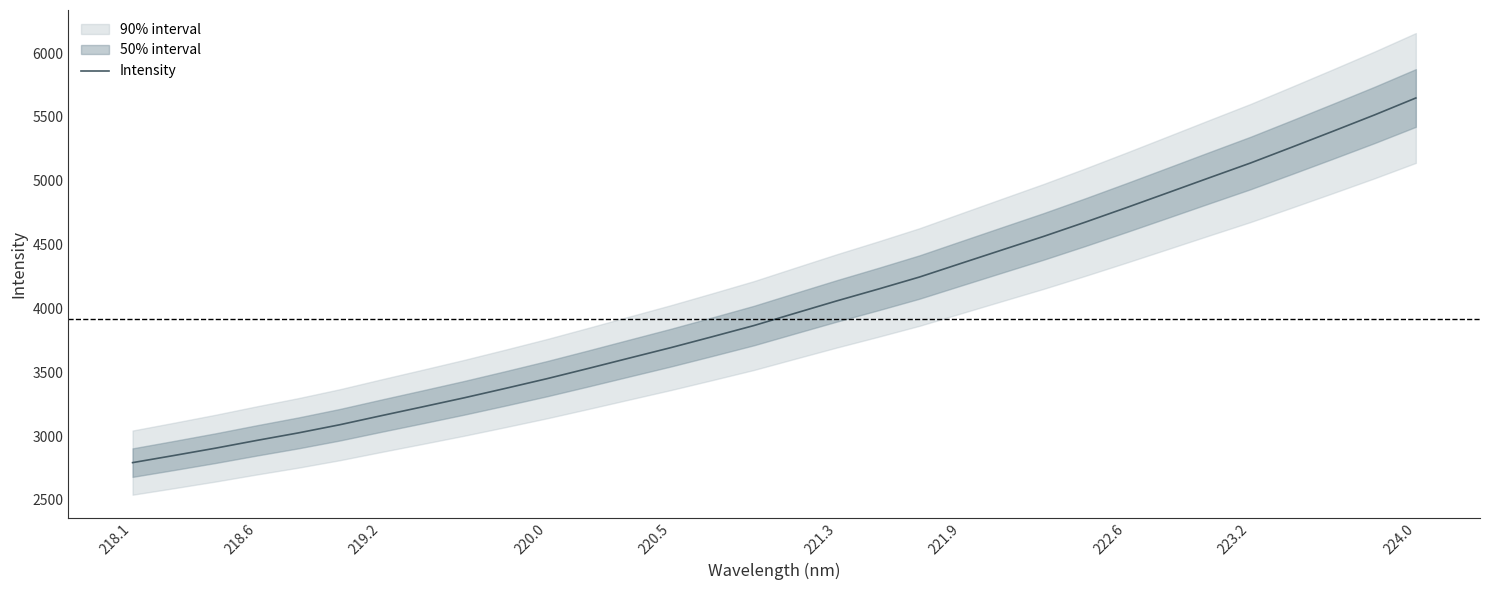

What is the lowest value of the Intensity series?

2792.6